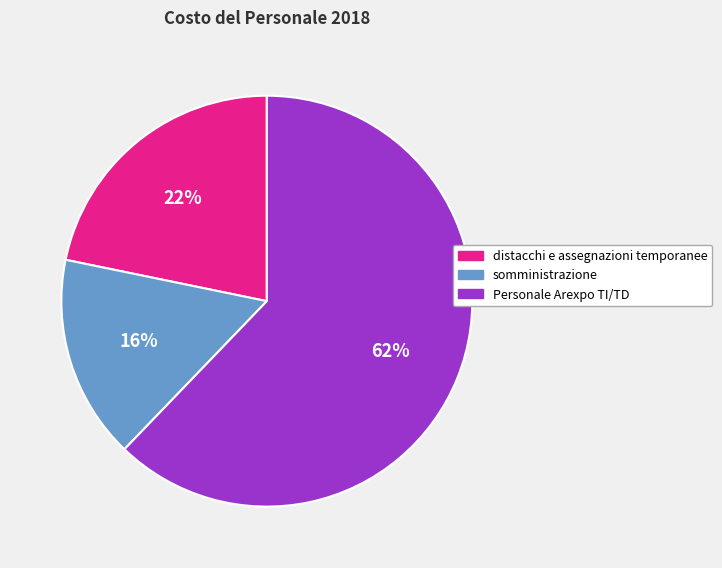

To the nearest percent, what portion does somministrazione represent?

16%